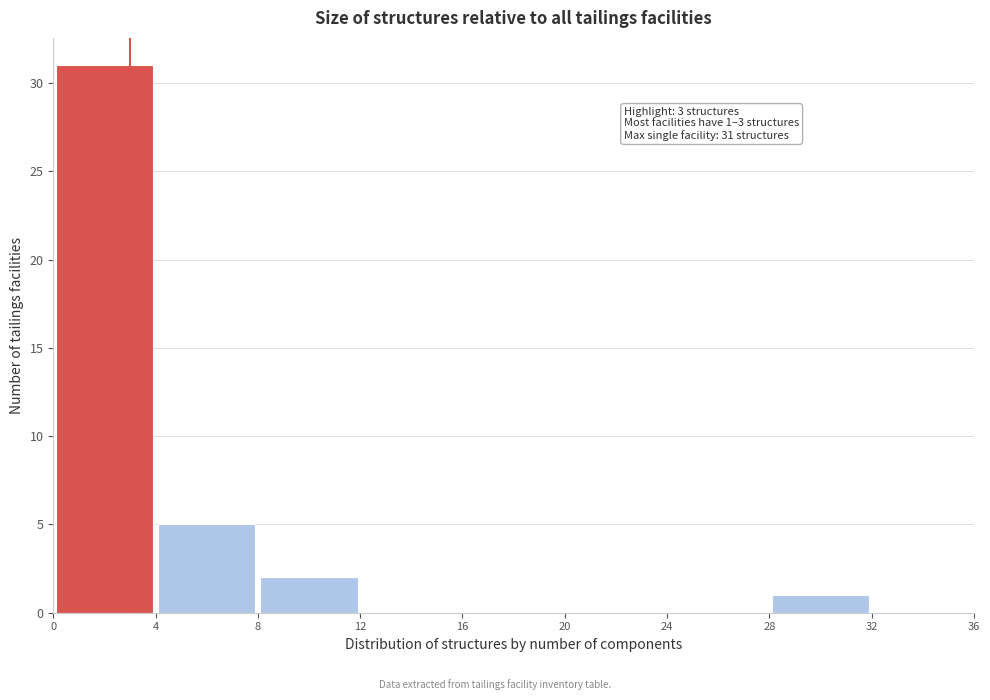

Which range on the x-axis has the tallest bar?

0 to 4